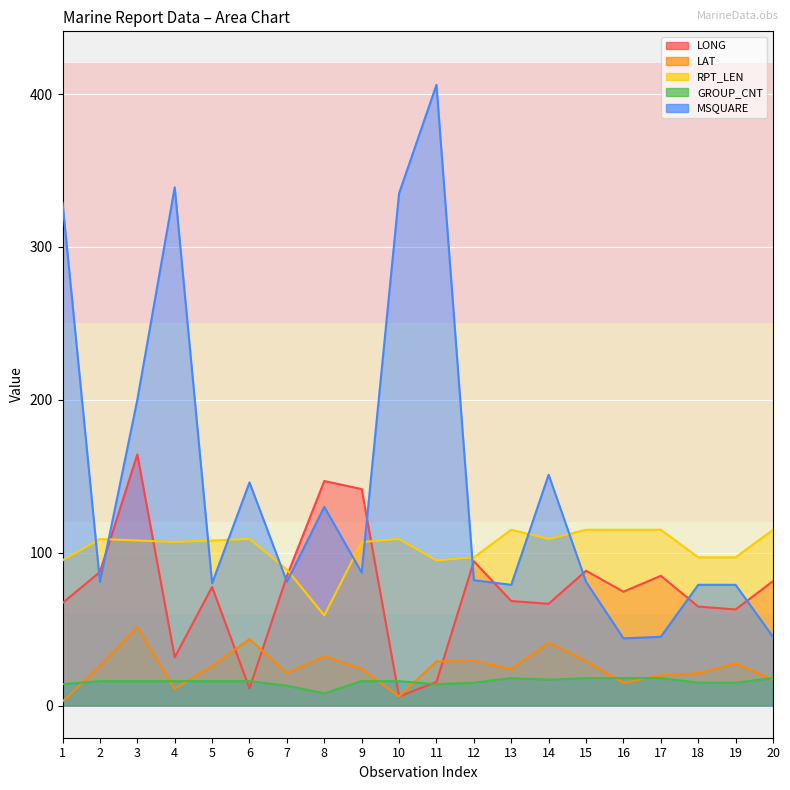

What is the highest value of the RPT_LEN series?

115.0